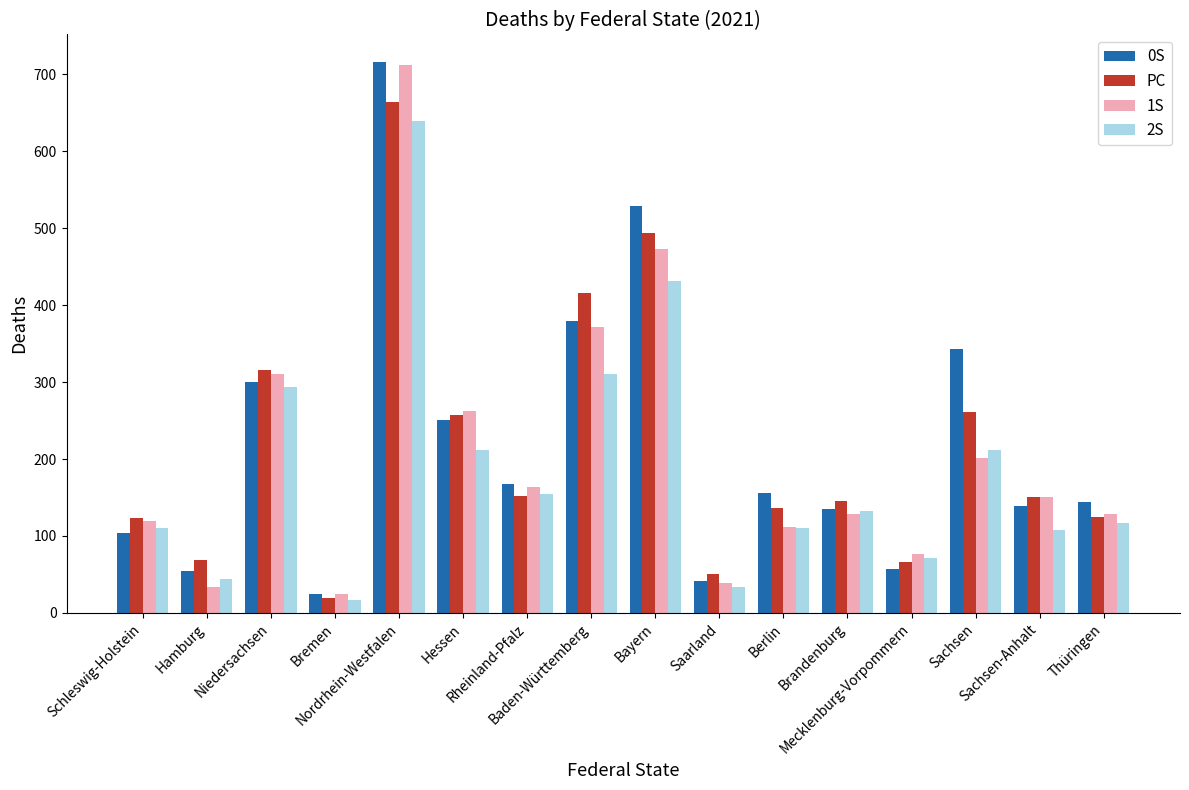

What is the sum of the 2S values at Mecklenburg-Vorpommern and Schleswig-Holstein?

181